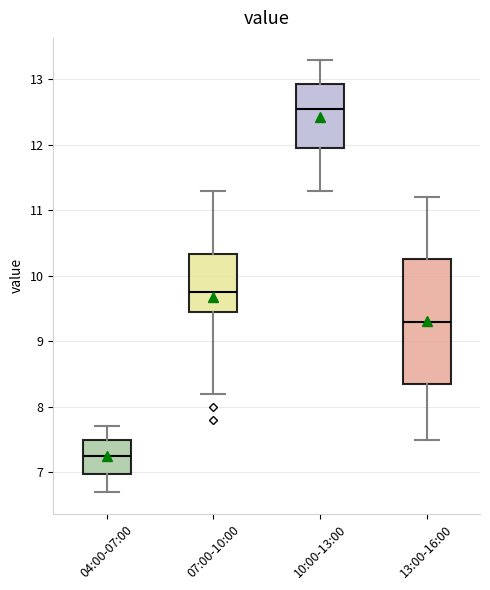

Where does the median line of the box for 07:00-10:00 sit on the y-axis? The values are not printed on the chart, so give them approximately, as read against the axis.

9.8